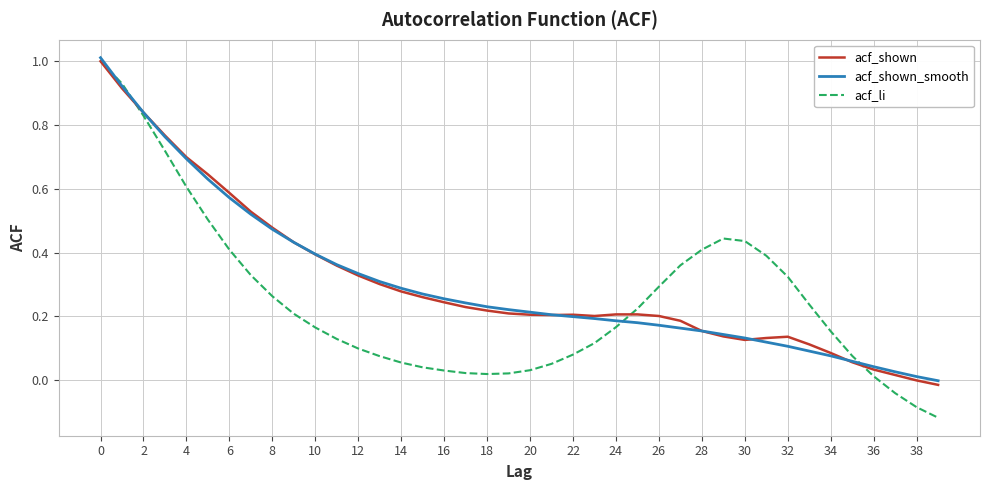

Which series has the largest range (max minus min)?

acf_li